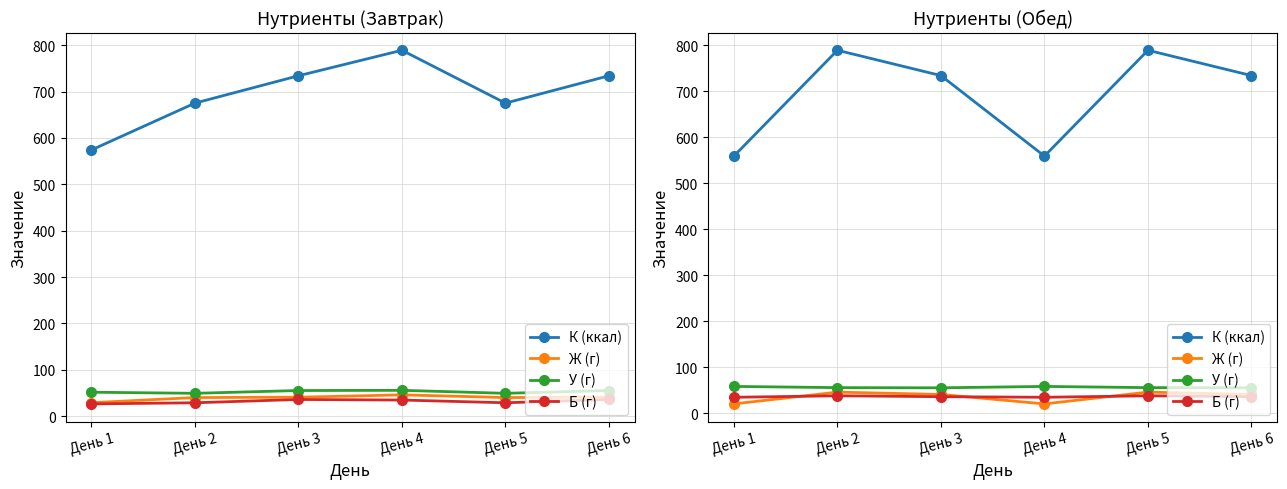

Which series has the largest total across all categories?

К (ккал)